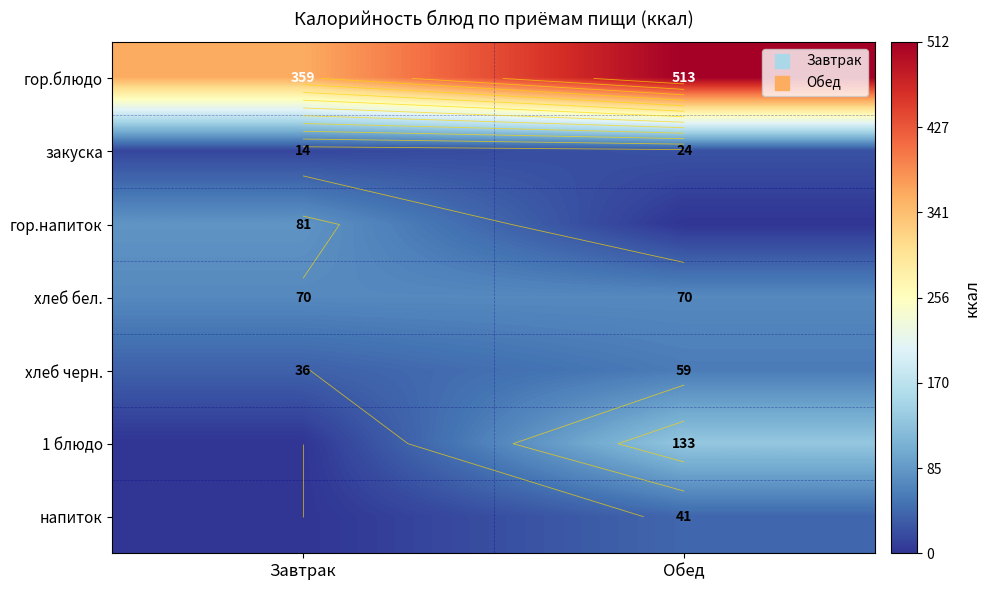

Which category has the highest value across all series?

Обед